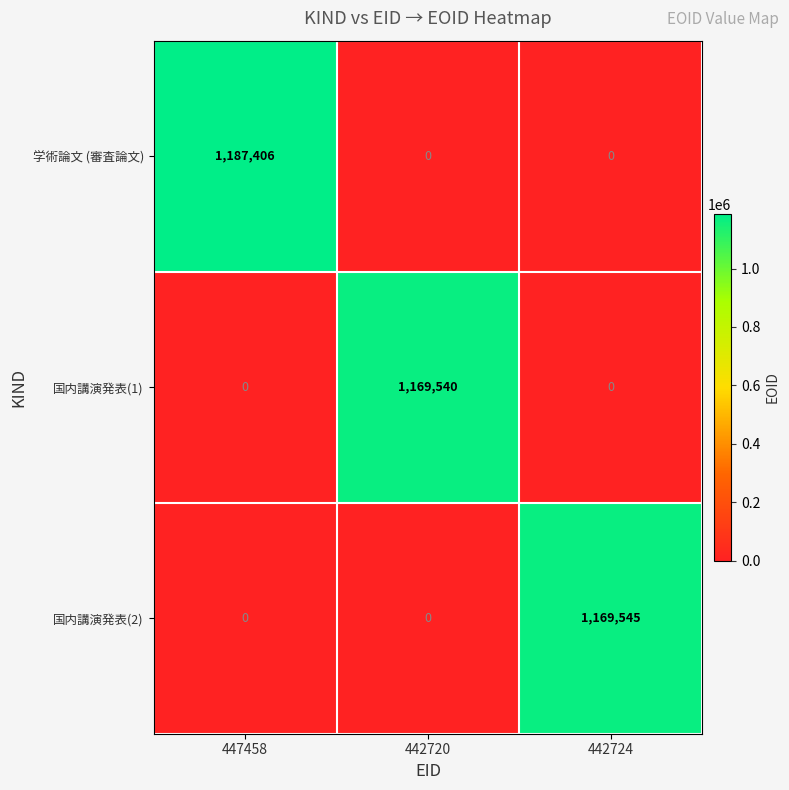

At which category is the sum across all series the highest?

447458